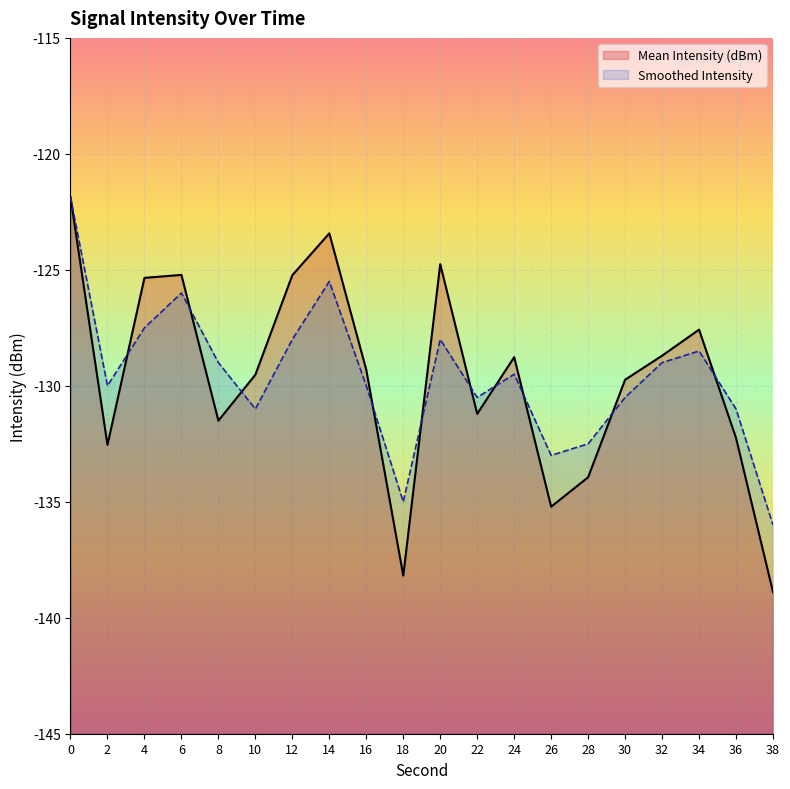

What is the spread (max minus min) of values at 10?

1.5